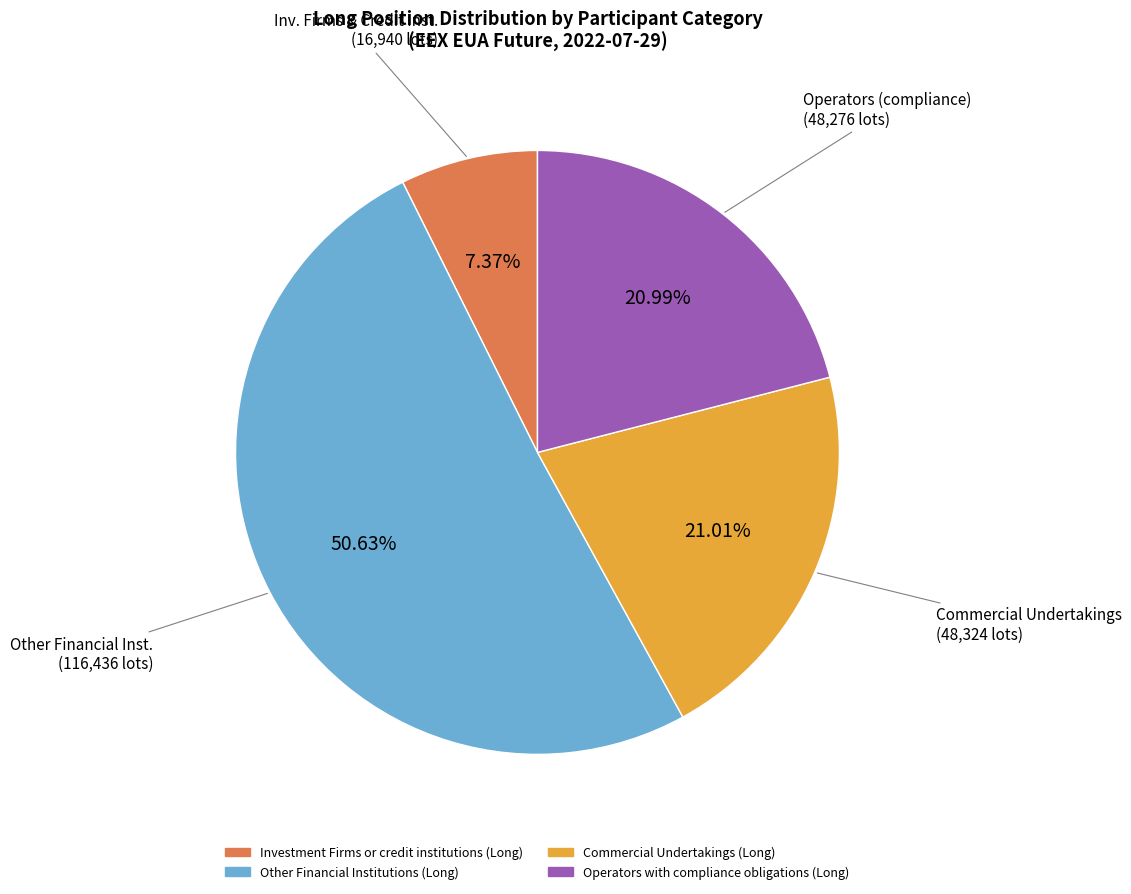

Is there any slice that represents more than half of the pie?

Yes